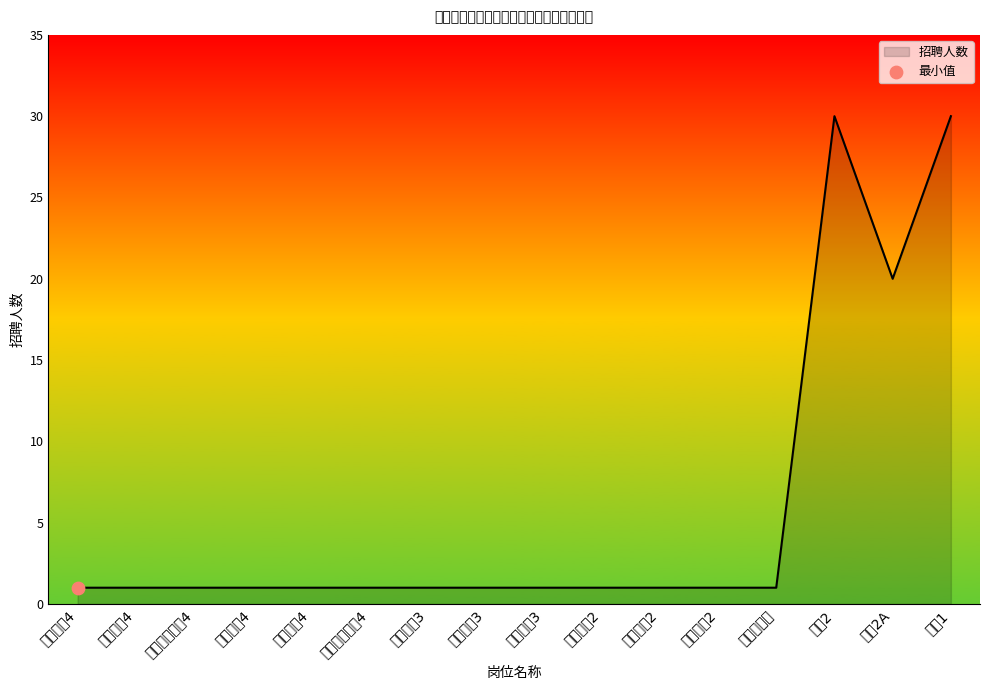

Approximately how many times larger is the value at 产科医师4 compared to 妇科医师4?

1.0